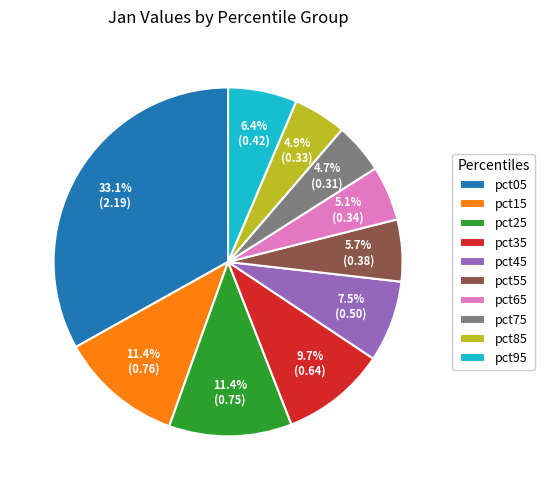

To the nearest percent, what is the difference between the largest and smallest slice percentages?

28%